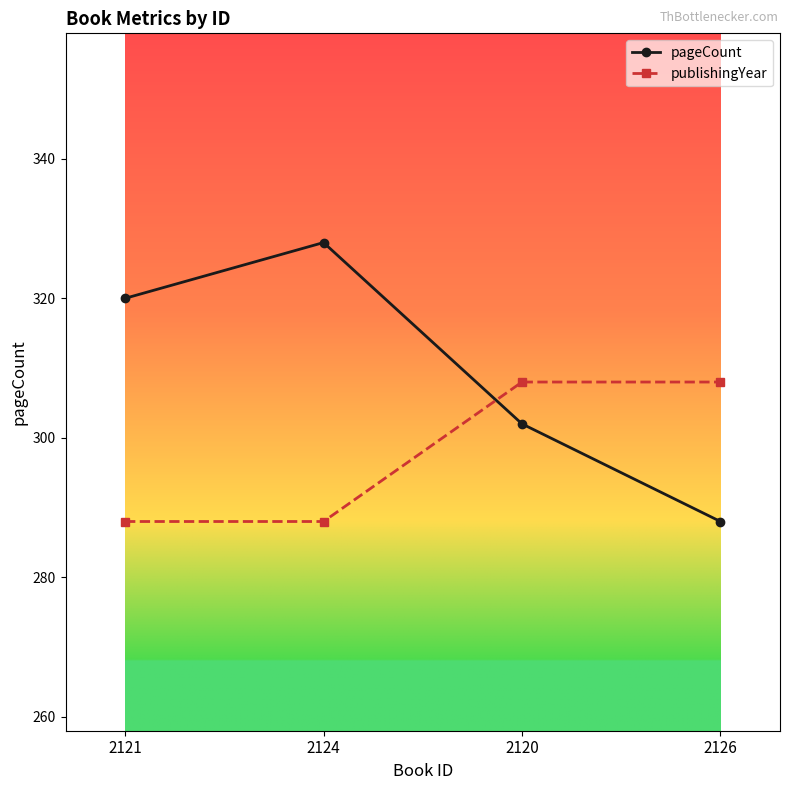

Where is the first local maximum for pageCount?

2124